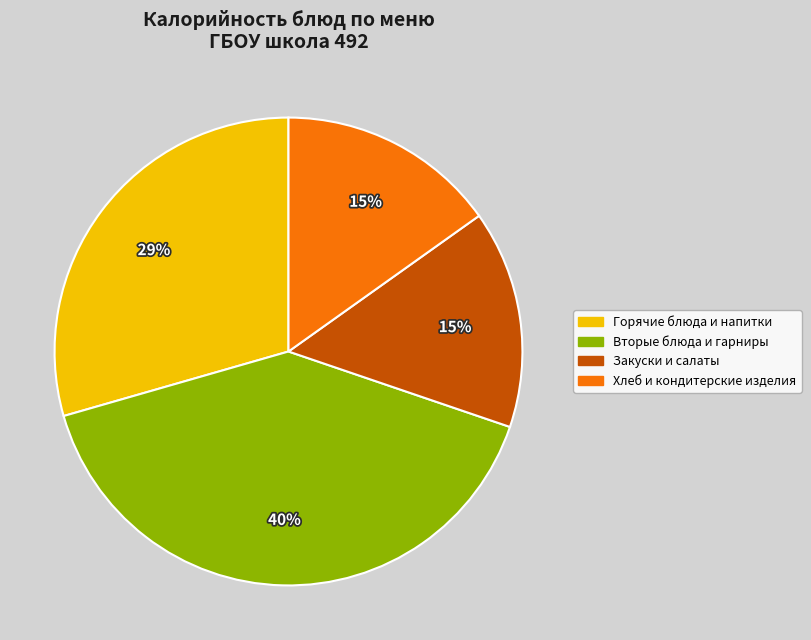

Is there a majority slice in this chart?

No